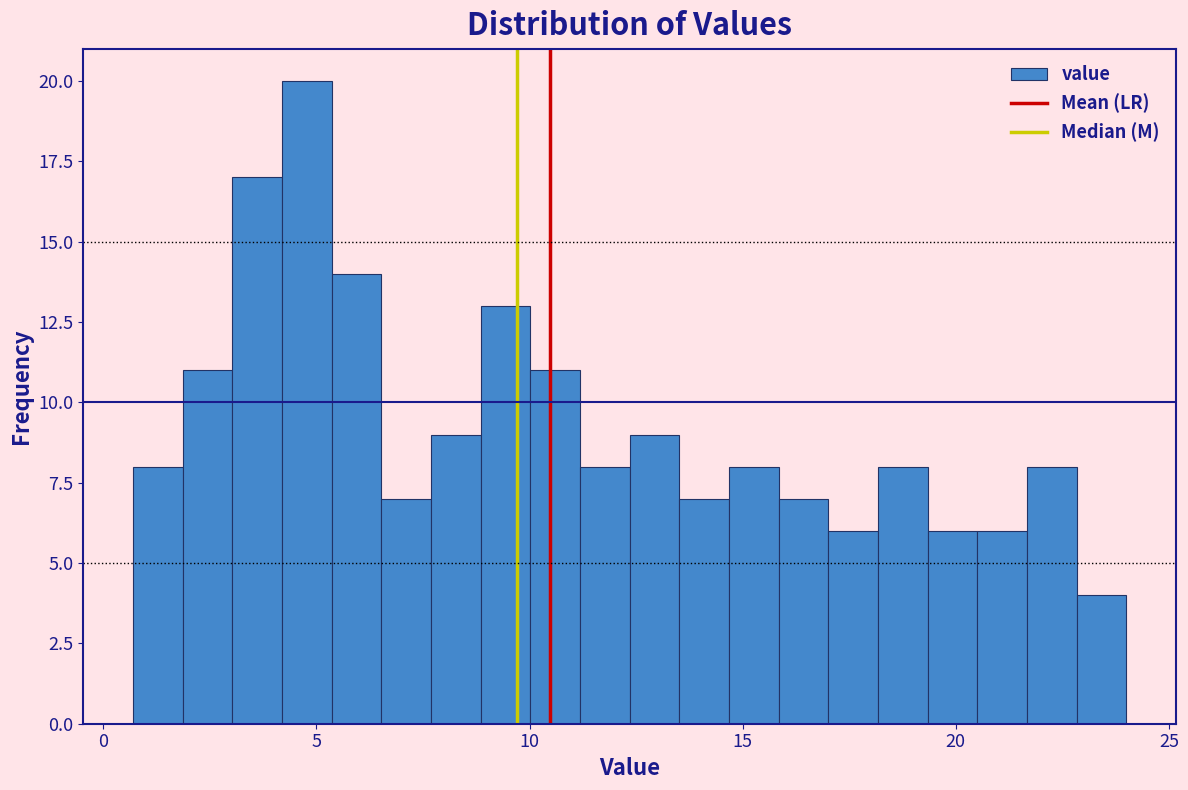

Read against the x-axis, roughly where is the centre of the tallest bar?

5.0